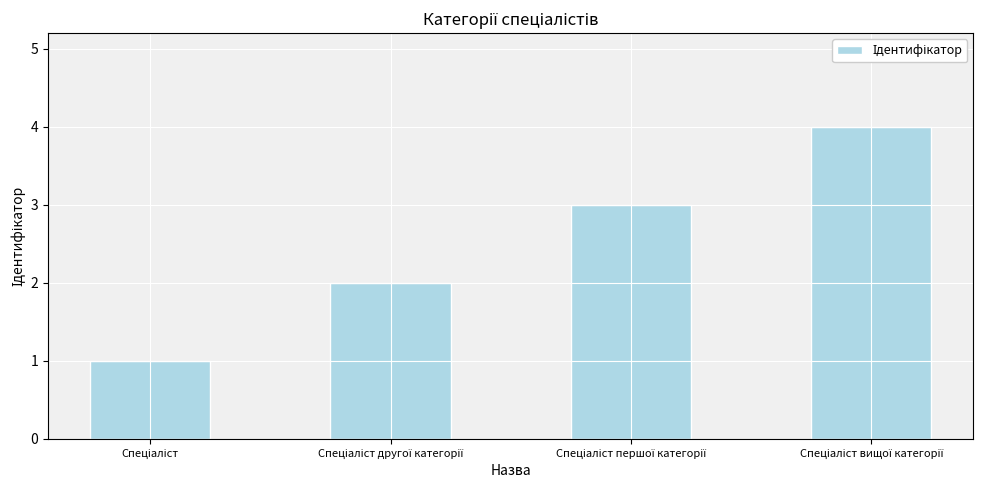

What is the difference between the maximum and minimum values?

3